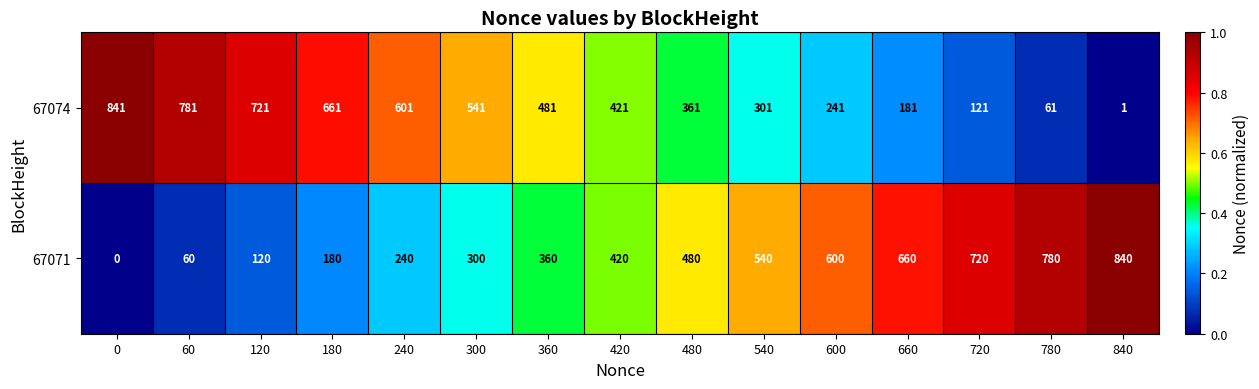

Is the value of 67071 at 420 greater than the value of 67074 at 300?

No